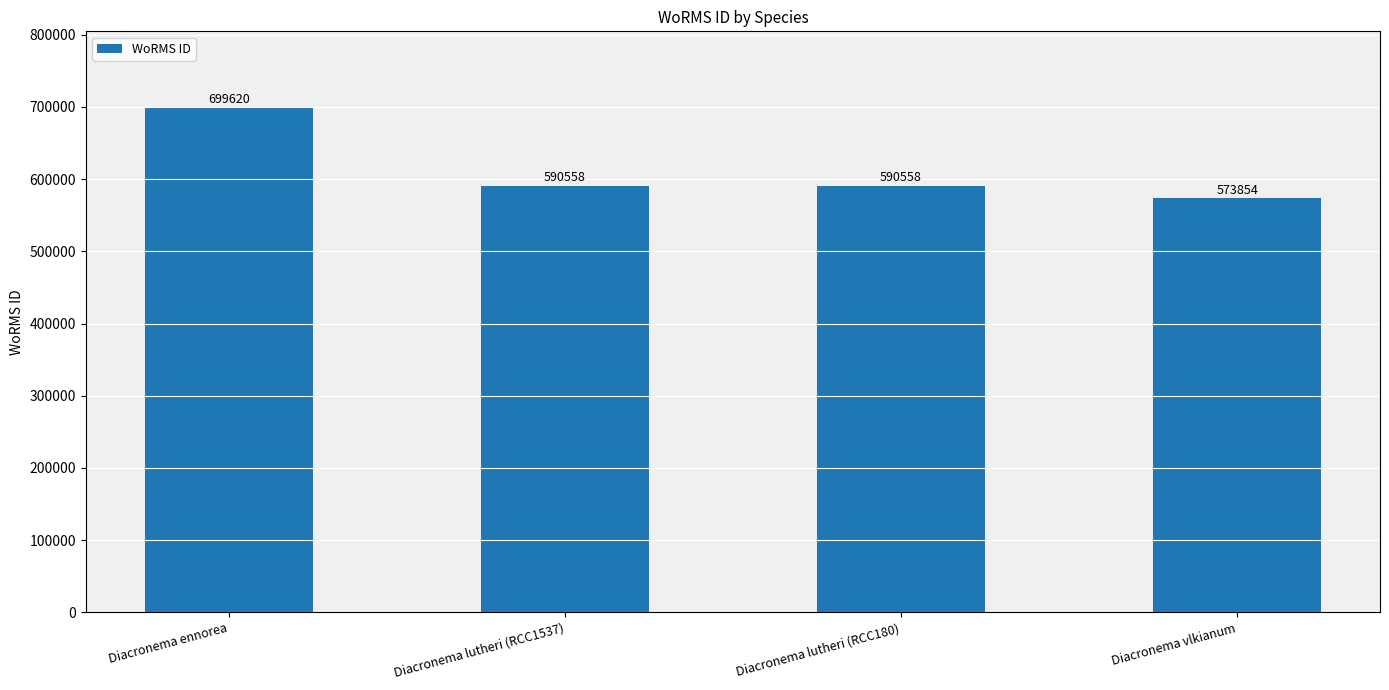

What is the sum of all values?

2454590